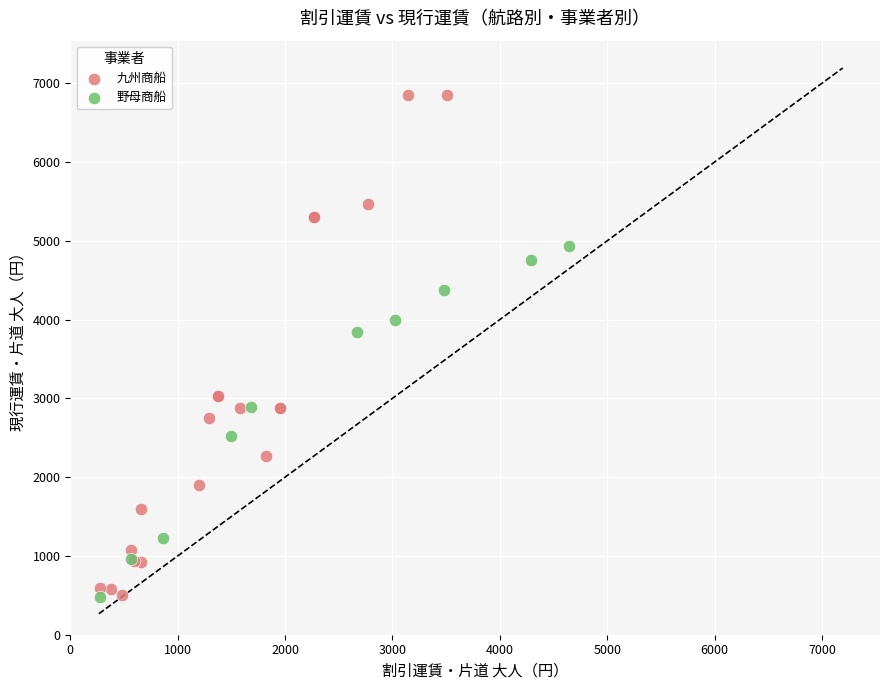

What are all the series names shown in the legend?

九州商船, 野母商船